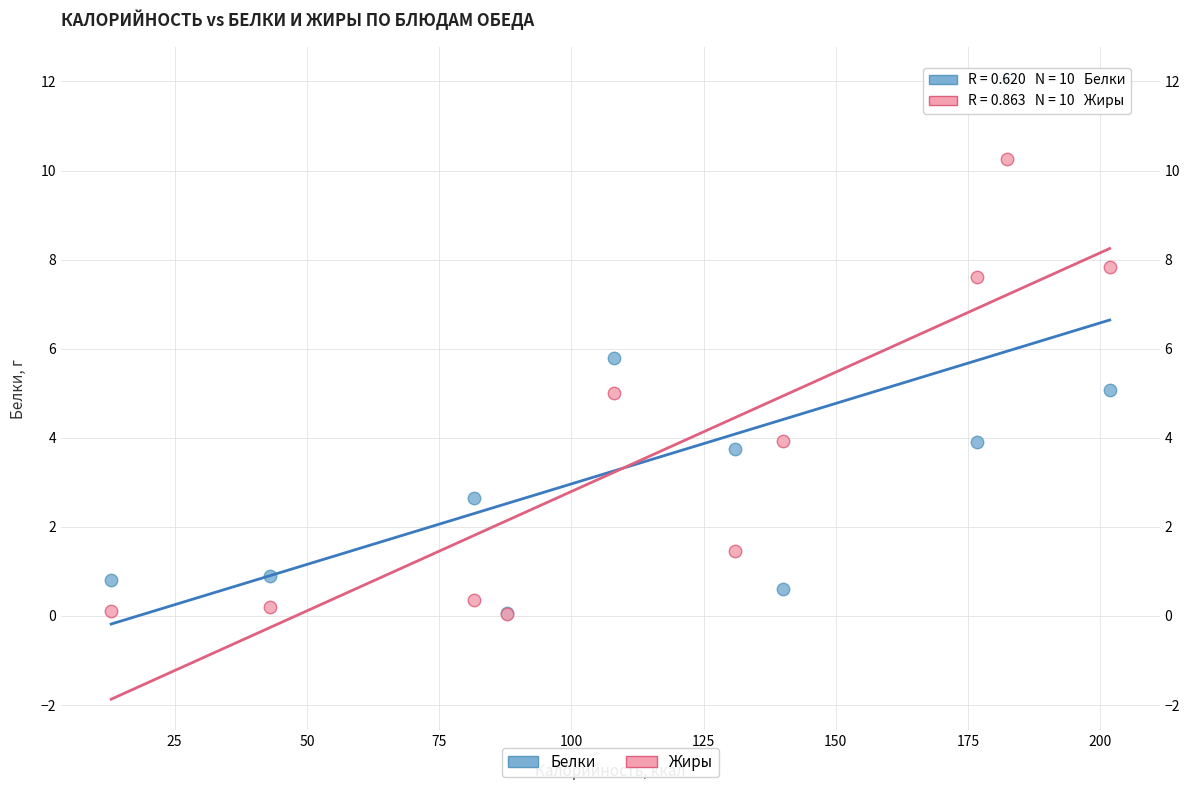

Which series has the largest Y range (max minus min)?

Белки